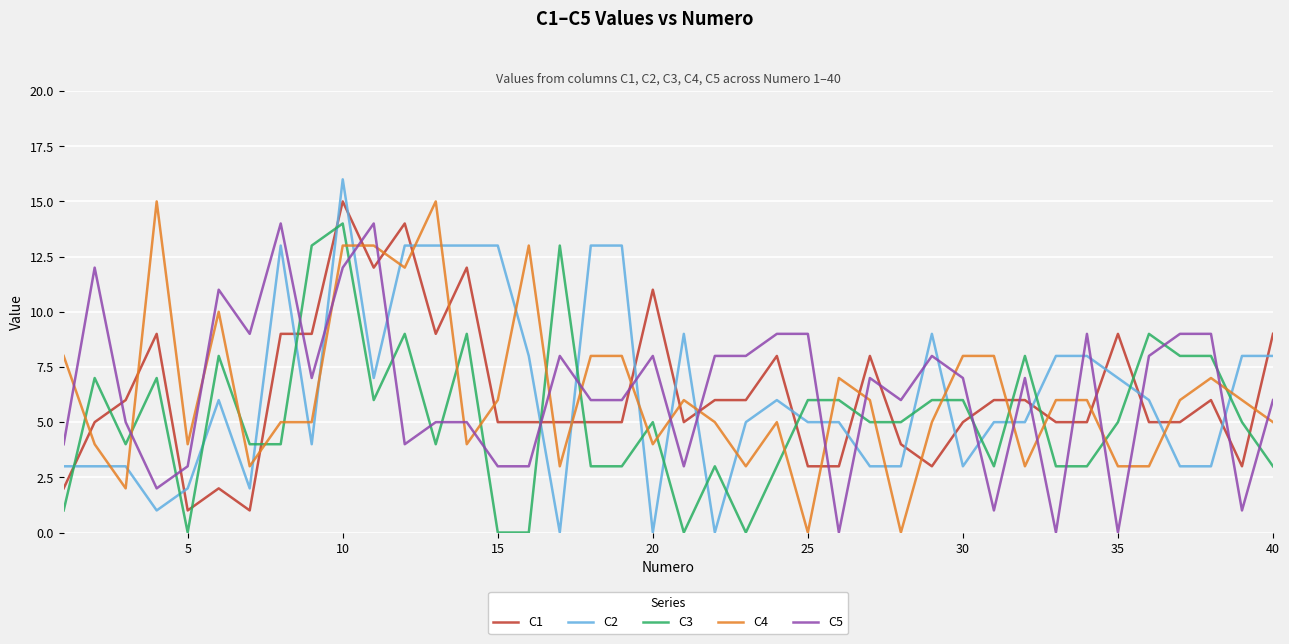

True or false: C3 and C5 cross at least once.

True